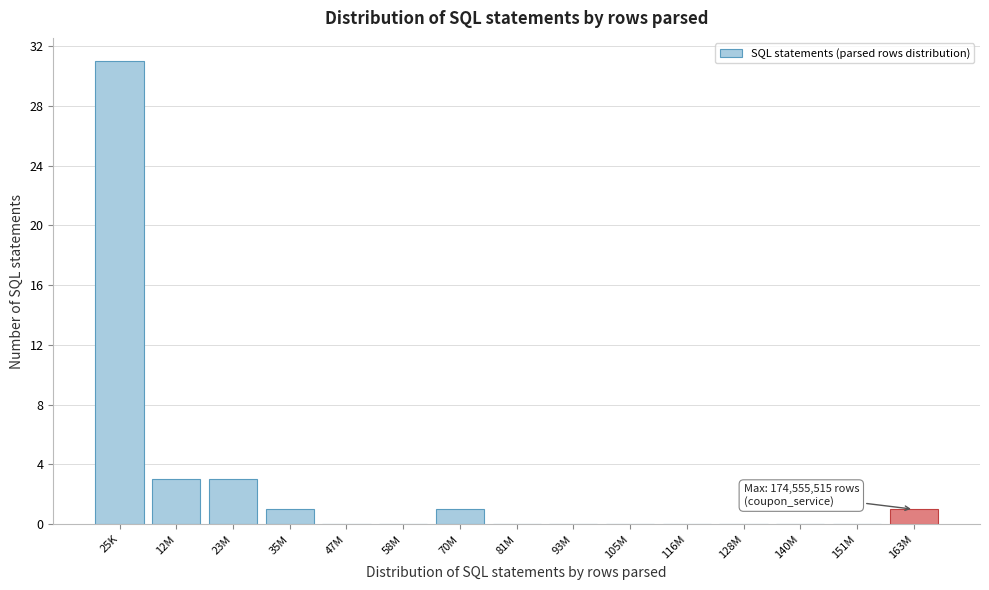

Reading left to right, transcribe all the data shown in this chart.

25K=31	12M=3	23M=3	35M=1	47M=0	58M=0	70M=1	81M=0	93M=0	105M=0	116M=0	128M=0	140M=0	151M=0	163M=1